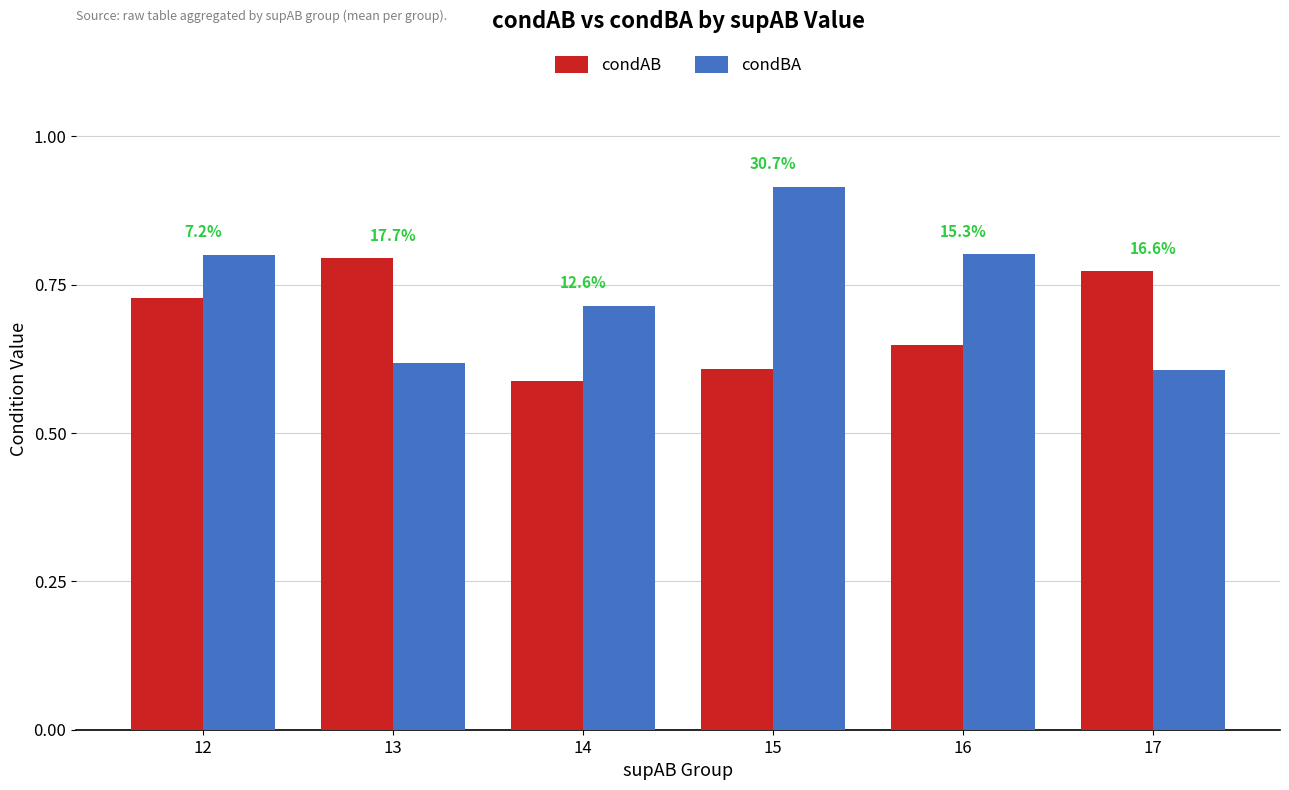

Reading right to left, extract all data points from this chart.

condAB: 0.8	0.6	0.6	0.6	0.8	0.7
condBA: 0.6	0.8	0.9	0.7	0.6	0.8